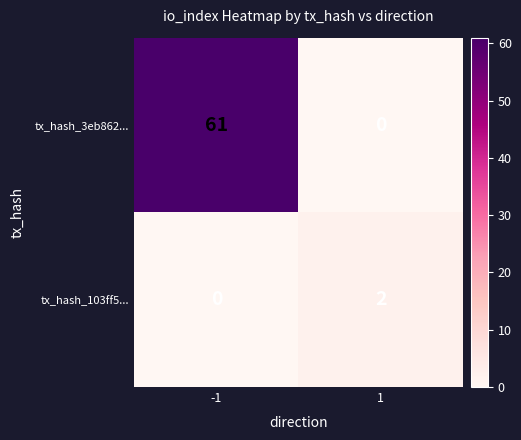

Which series has the widest spread of values?

tx_hash_3eb862...